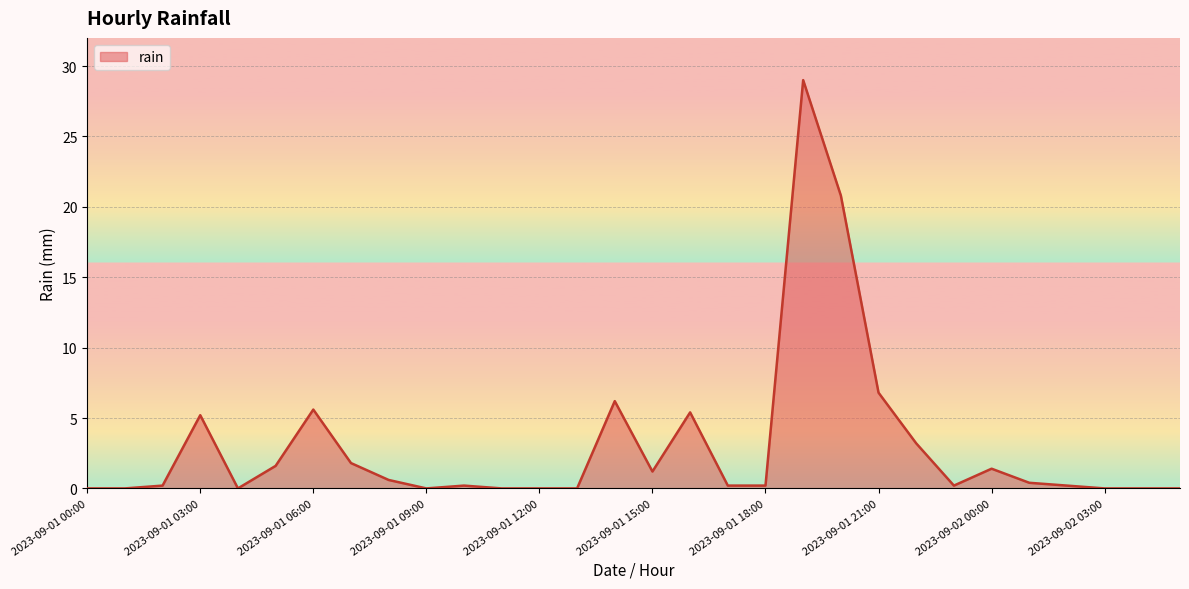

What is the difference between the maximum and minimum values?

29.0